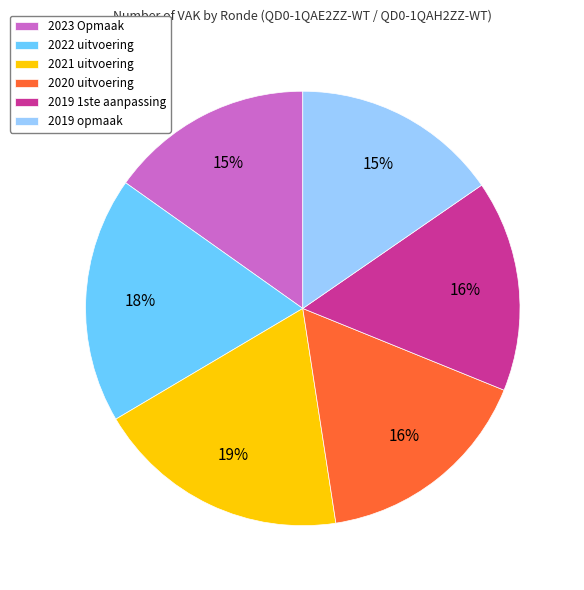

What percentage is the 2023 Opmaak slice, to the nearest percent?

15%